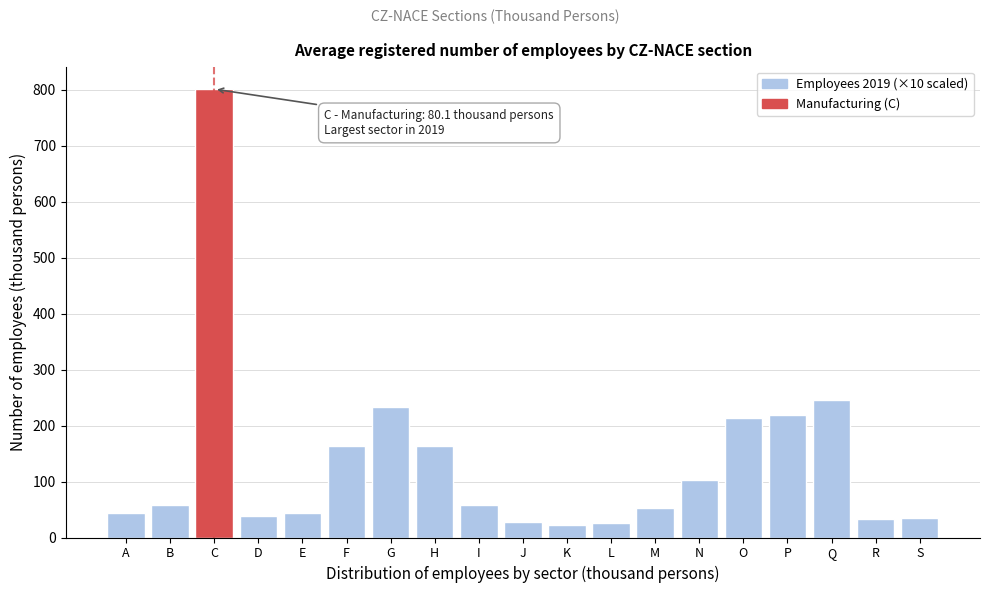

At which category does the chart reach its peak across all series?

C